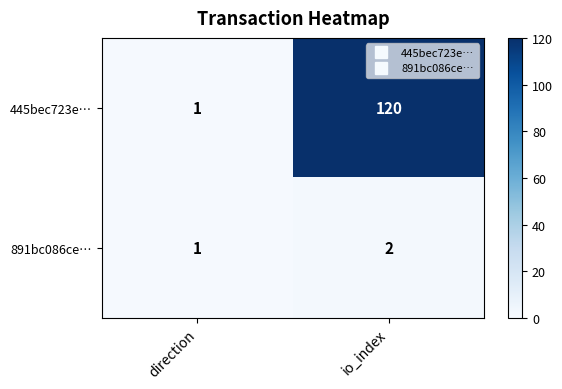

What is the sum of the 445bec723e… values at direction and io_index?

121